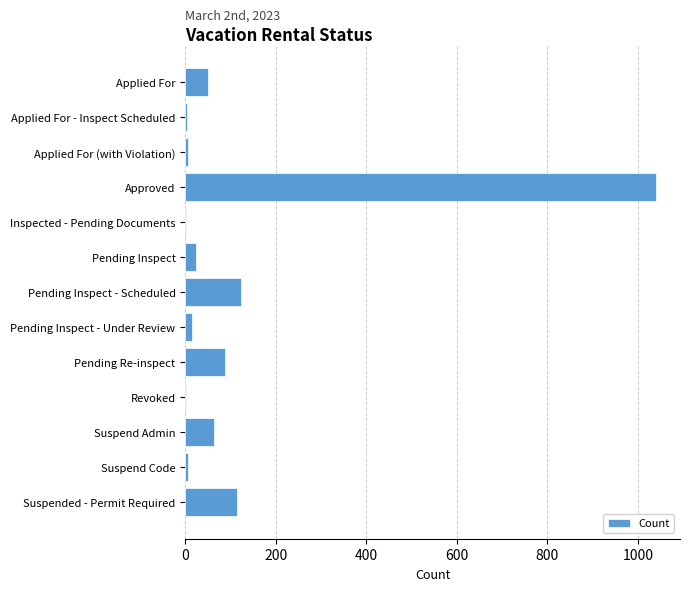

What is the change in value from Approved to Pending Inspect - Scheduled?

-917